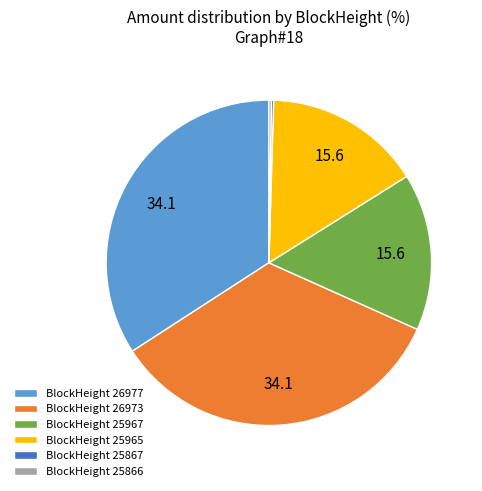

True or false: BlockHeight 26977 accounts for 34% of the total.

True